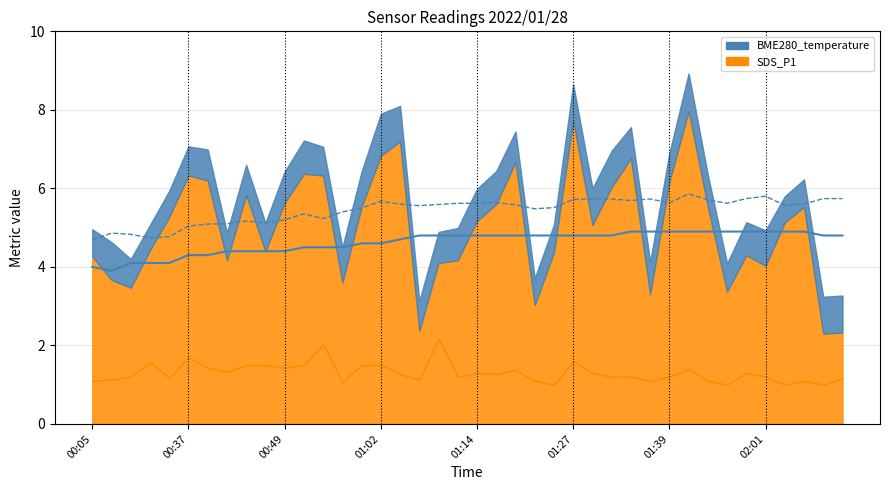

Is it true that Temp equals 4.4 at 00:44?

True